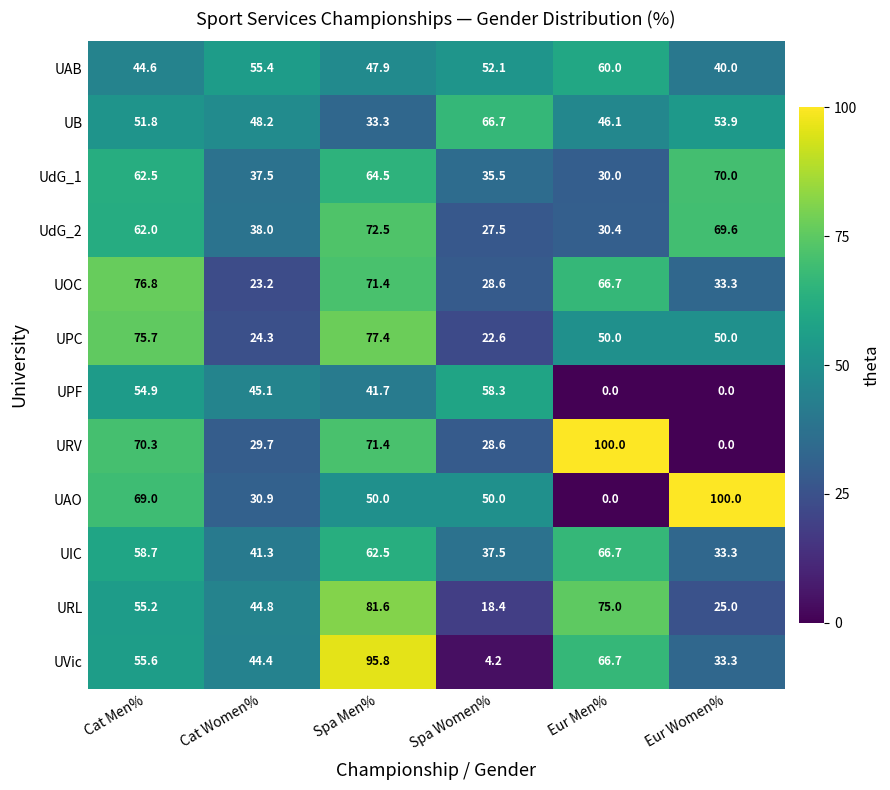

What is the difference between the UB values at Spa Women% and Spa Men%?

33.4